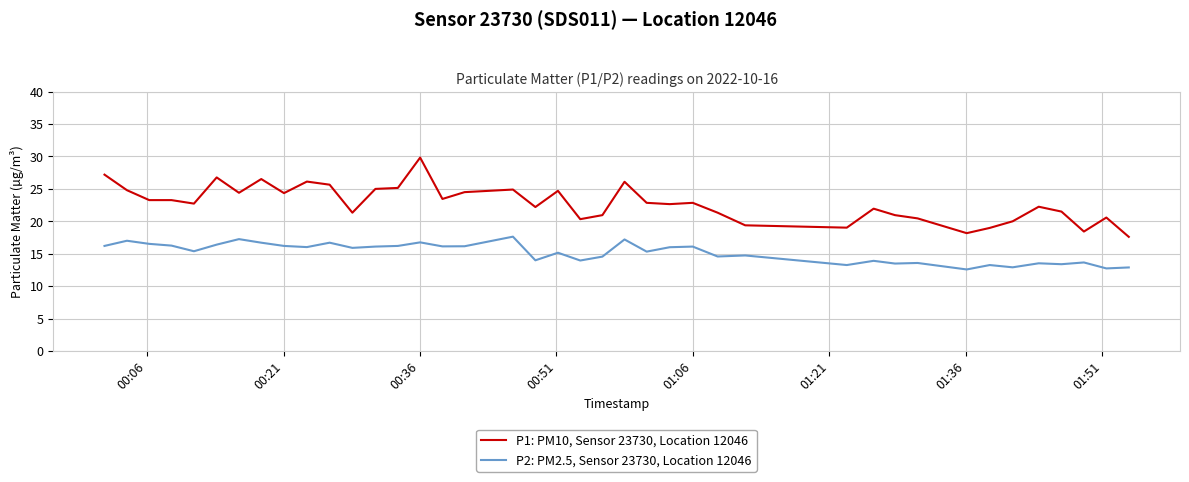

Does the chart display data point markers on the line(s)?

No